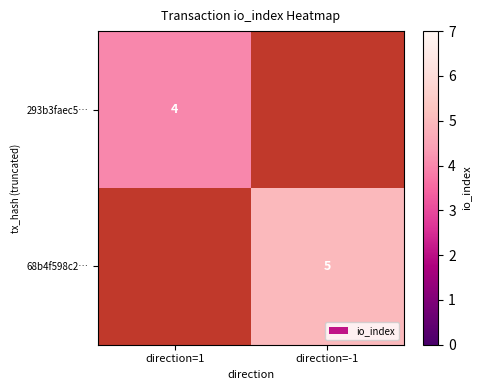

True or false: 293b3faec5… has a value of 4 at direction=1.

True